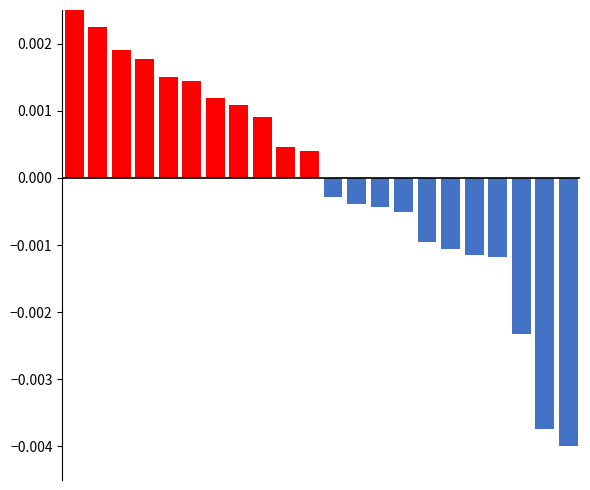

Which has a higher value, 6 or 5?

5